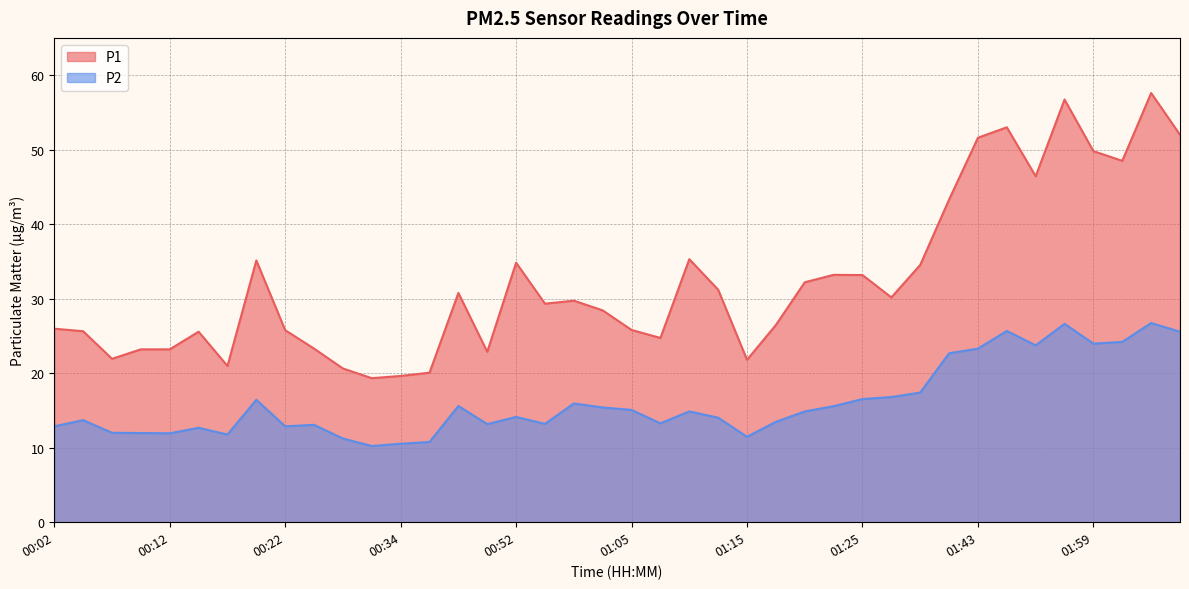

True or false: P1 and P2 intersect in this chart.

False